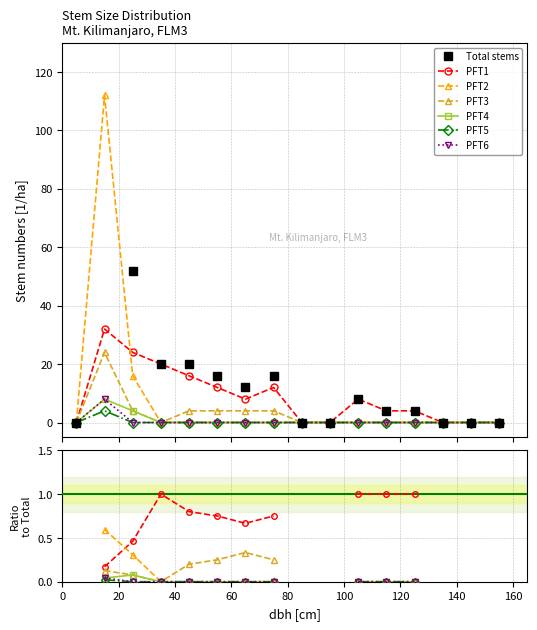

Between 5 and 85, which series saw the biggest shift?

PFT1